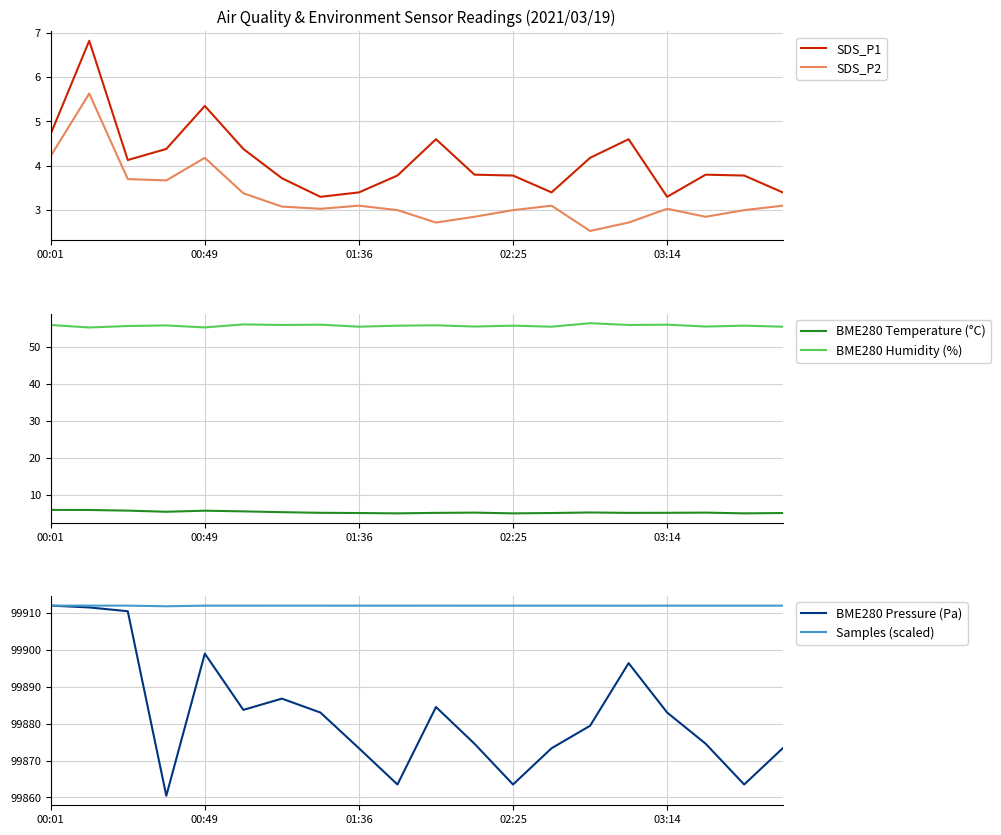

The SDS_P1 series shows 3.3 at 03:14. True or false?

True